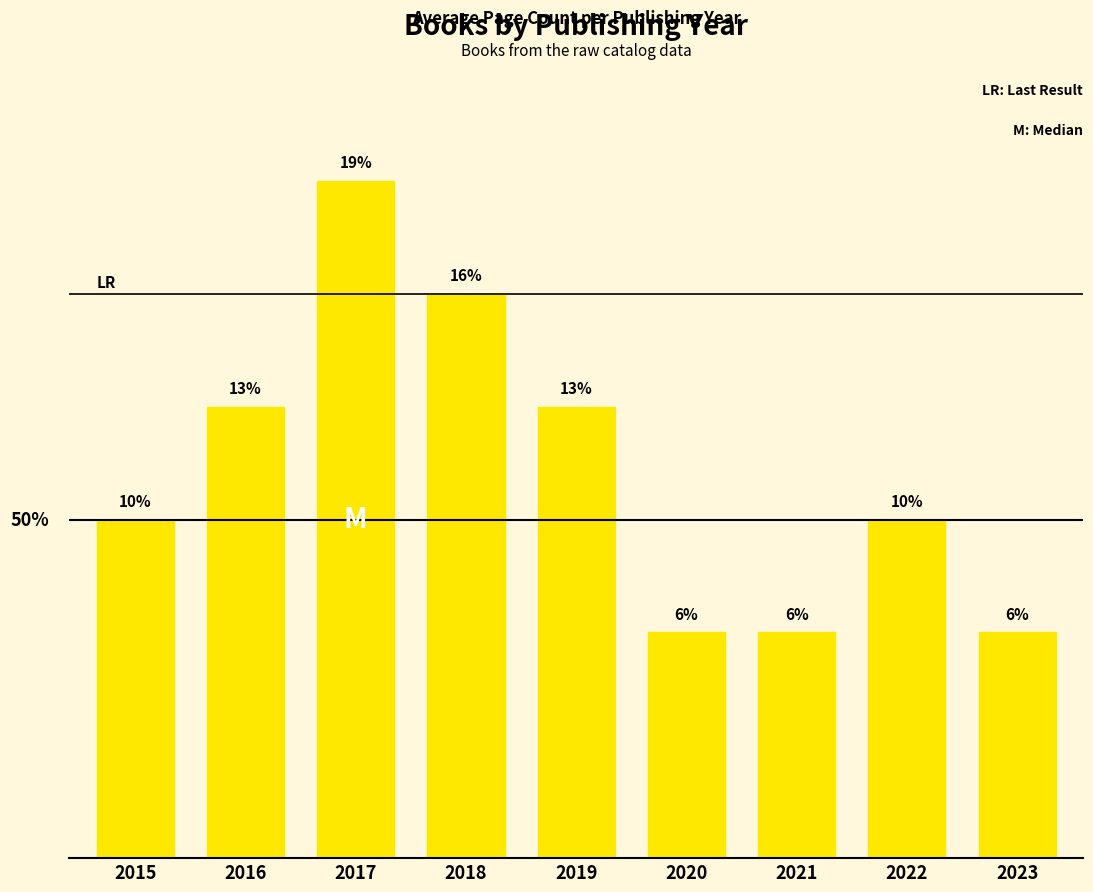

What is the approximate value at 2018?

16.1